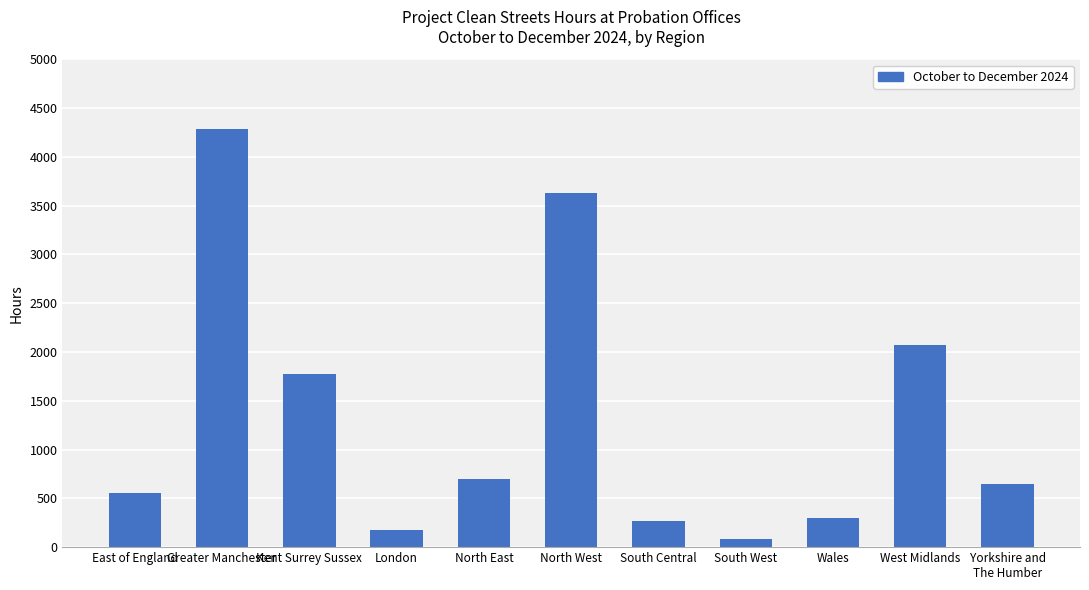

What is the label of the 2nd bar from the right?

West Midlands